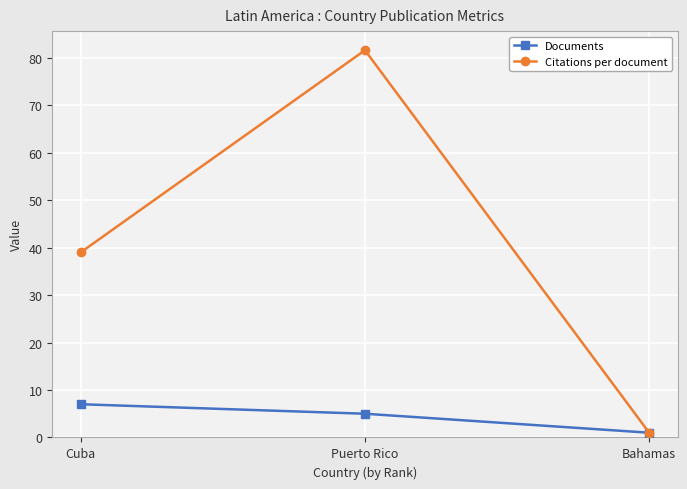

List the series in order of their overall mean, highest first.

Citations per document, Documents